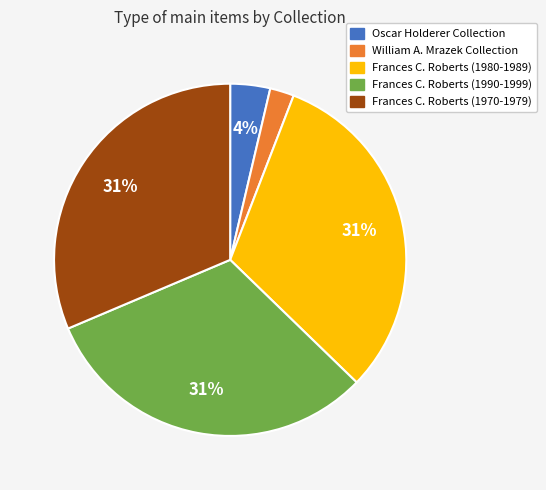

What percentage is the Oscar Holderer Collection slice, to the nearest percent?

4%